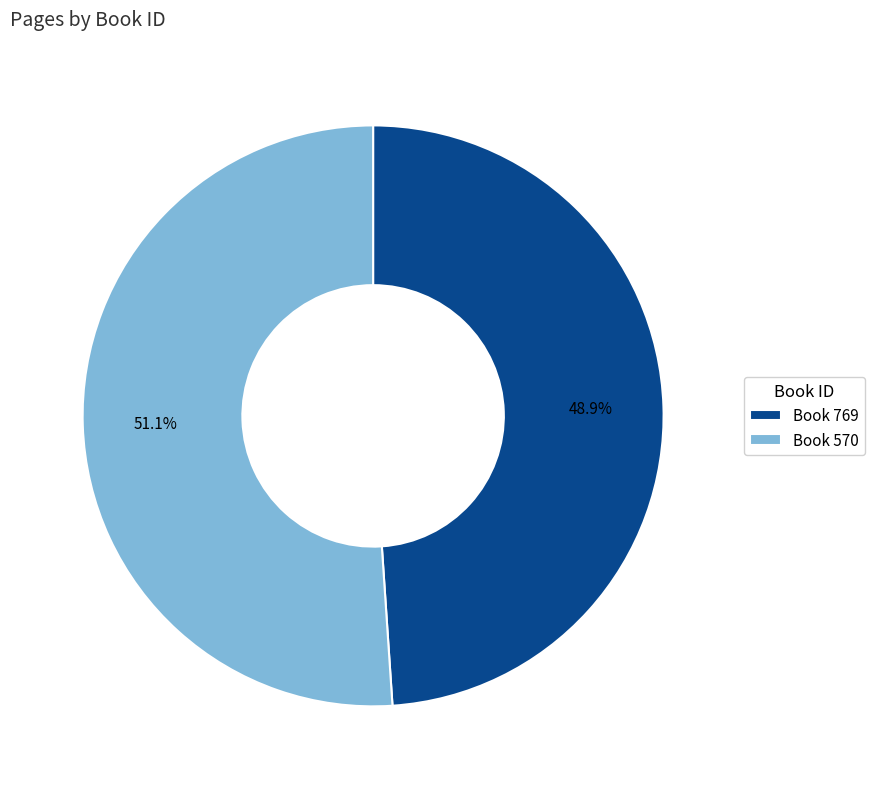

Which category has the smallest portion of the pie?

Book 769